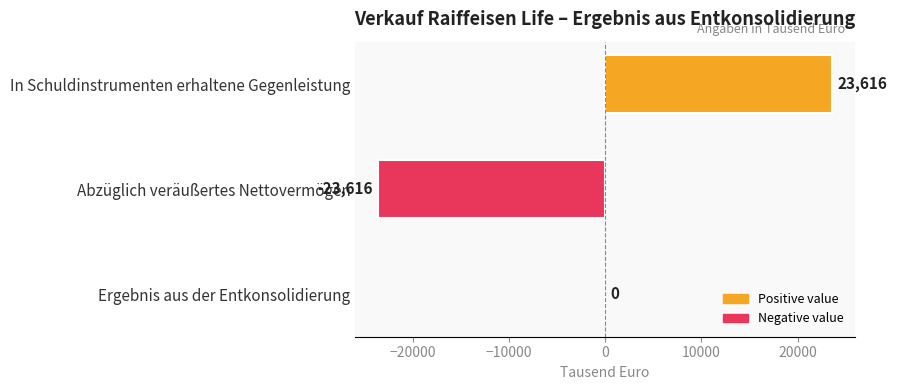

How many distinct data groups are displayed?

1